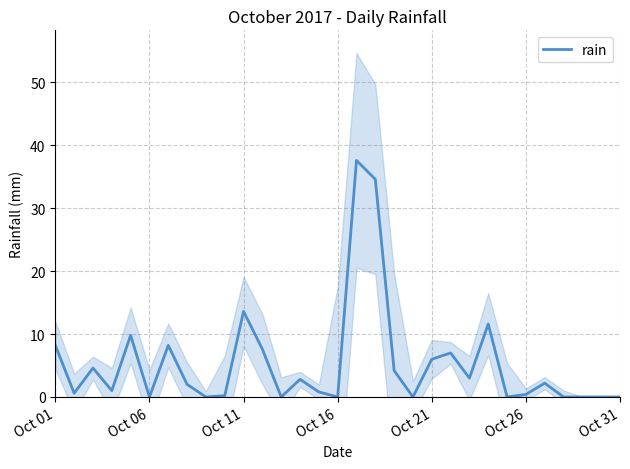

How many positive values are there?

21